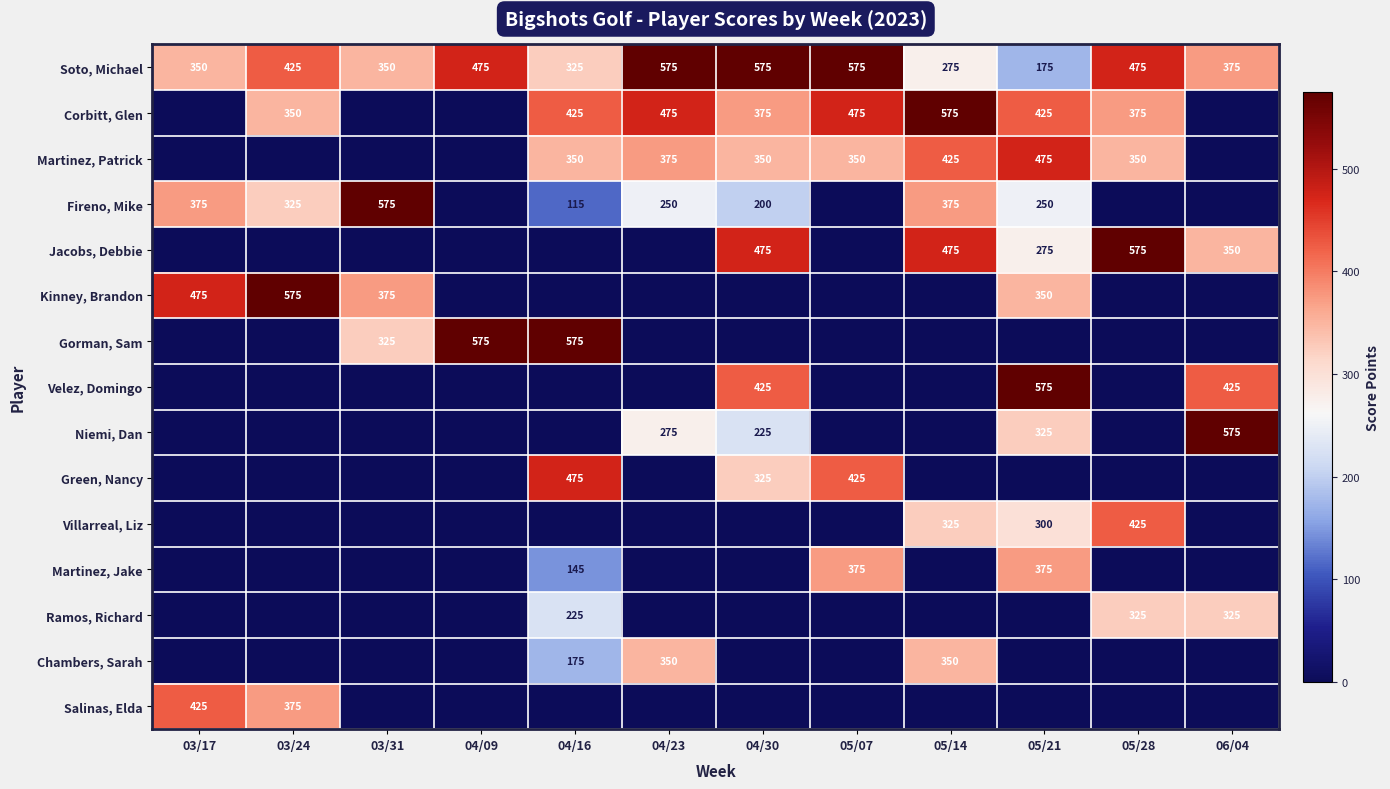

What is the sum of all Soto, Michael values?

4950